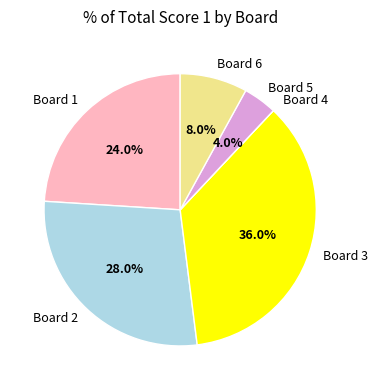

Between Board 6 and Board 5, which is larger?

Board 6